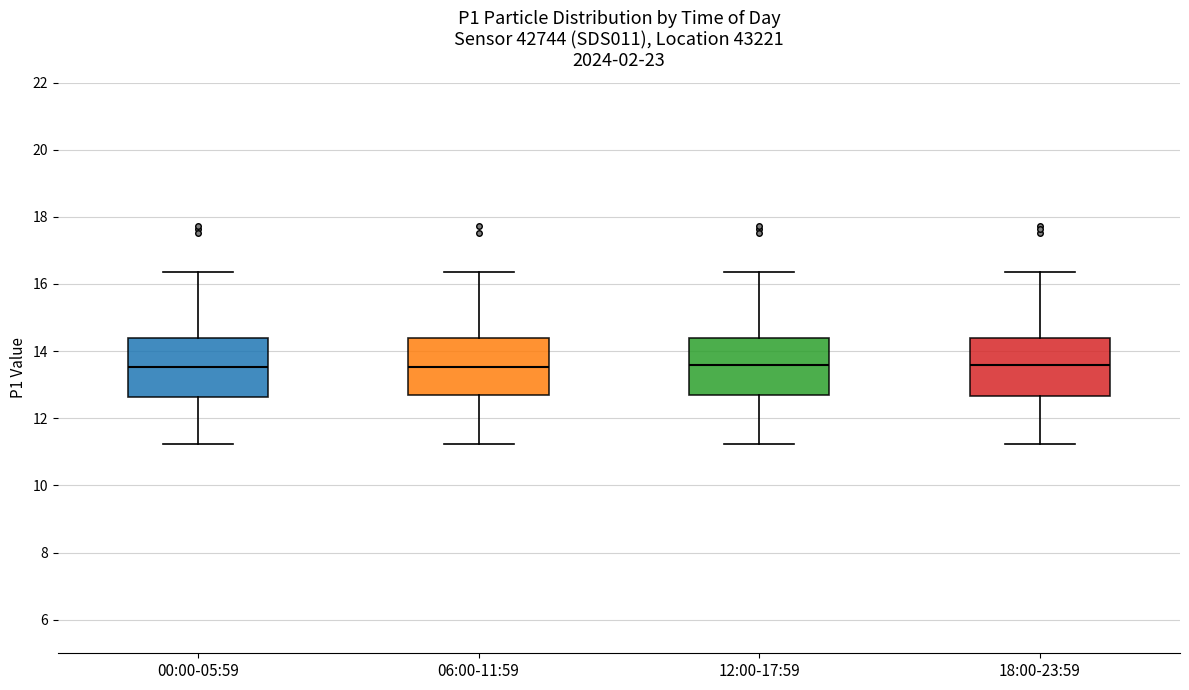

Reading left to right, read every box against the y-axis: the position of its median line, the range the box covers, and the ends of its whiskers. The values are not printed on the chart, so give them approximately, as read against the axis.

00:00-05:59: median 13.6, box 12.6 to 14.4, whiskers 11.2 to 16.4
06:00-11:59: median 13.6, box 12.6 to 14.4, whiskers 11.2 to 16.4
12:00-17:59: median 13.6, box 12.6 to 14.4, whiskers 11.2 to 16.4
18:00-23:59: median 13.6, box 12.6 to 14.4, whiskers 11.2 to 16.4